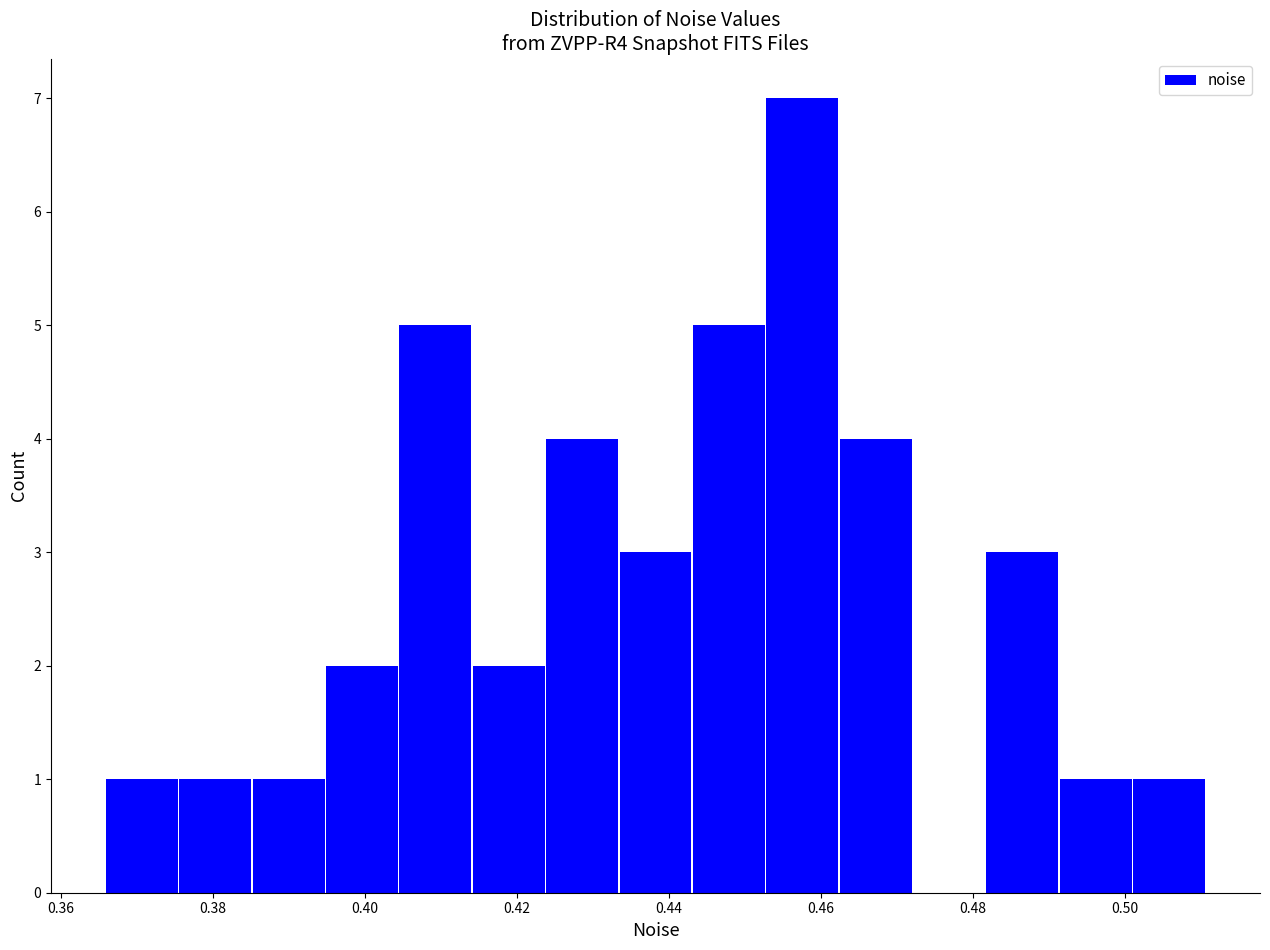

What is the height of the bar covering 0.482 to 0.492 on the x-axis? Neither the bar edges nor the heights are printed on the chart, so give them approximately, as read against the axes.

3